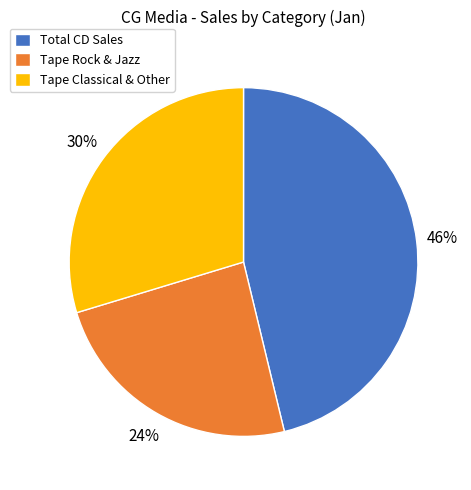

Does any single category account for the majority?

No